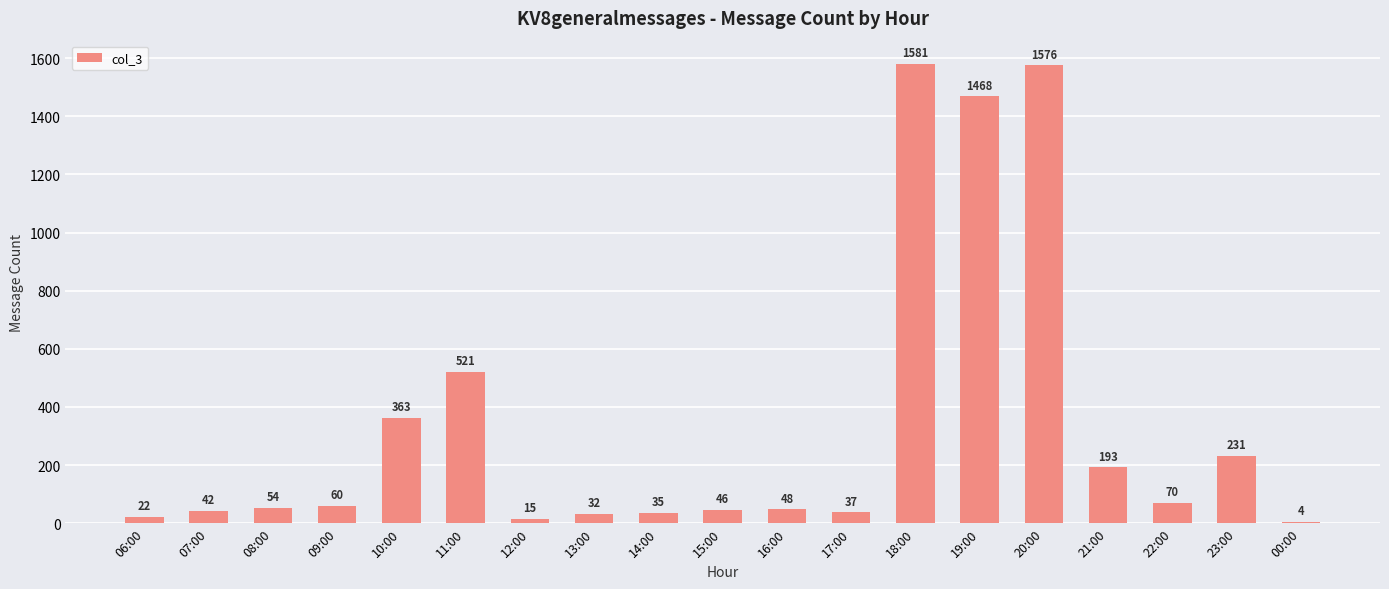

What is the greatest value displayed?

1581